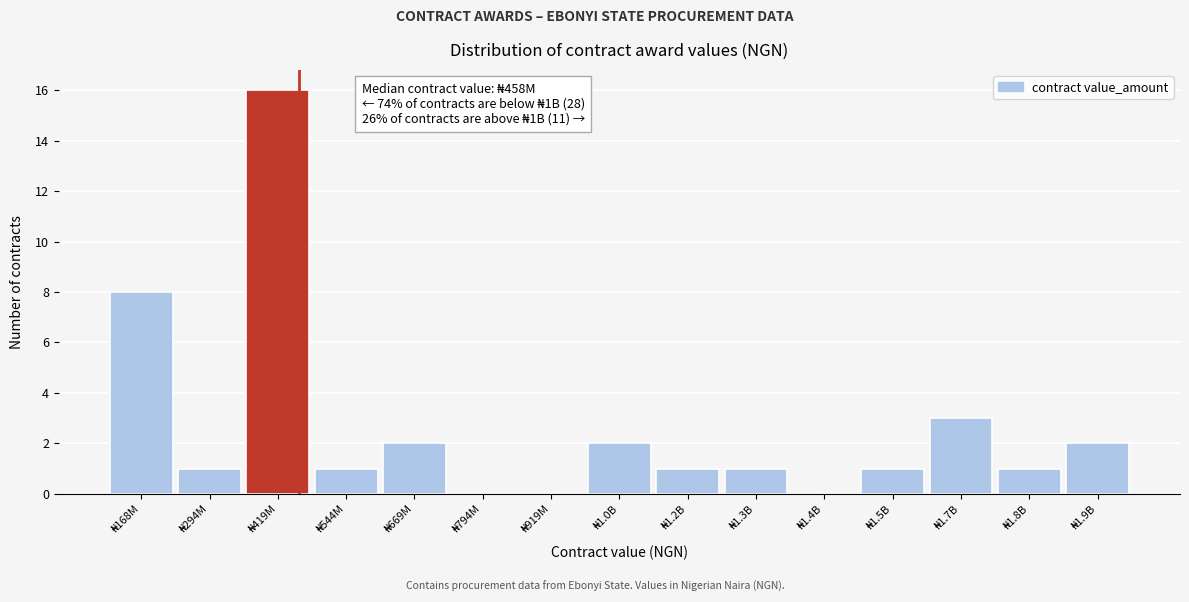

What is the sum of all values?

39